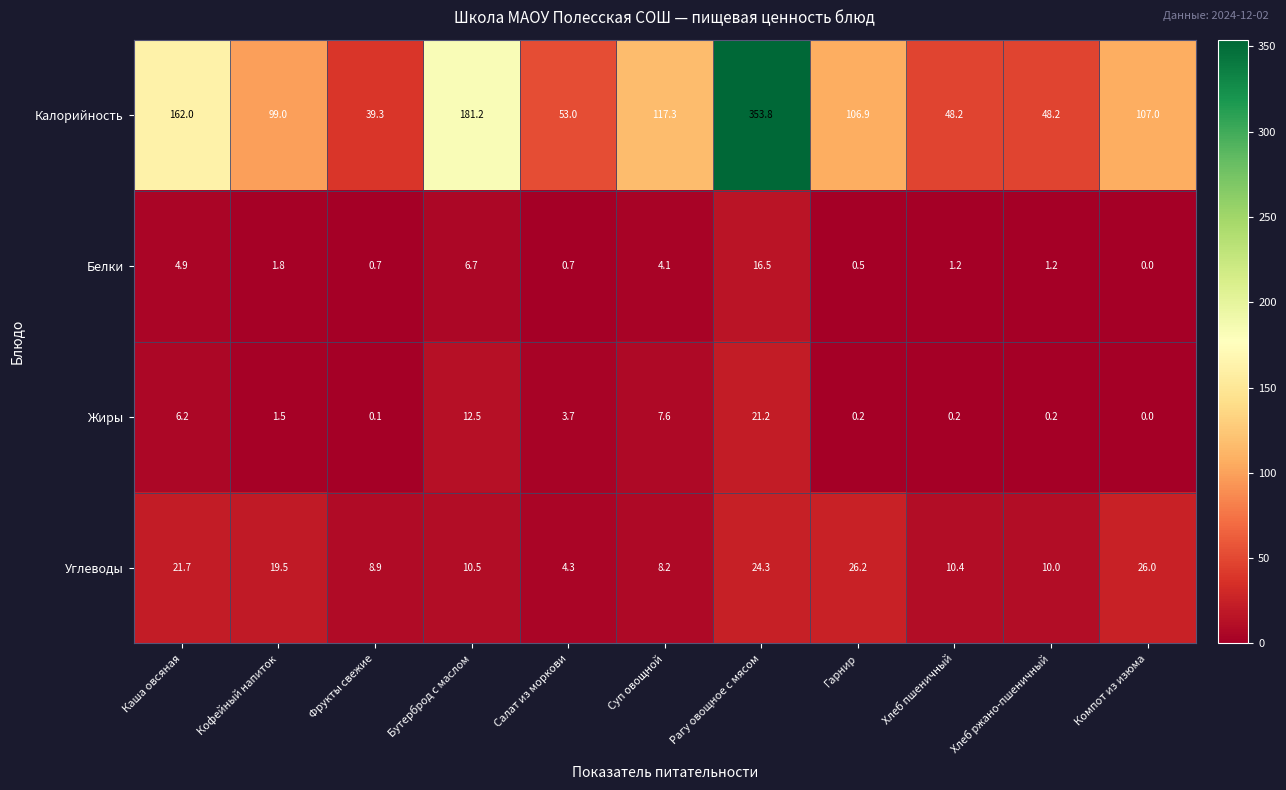

What is the total value across all series at Салат из моркови?

61.7